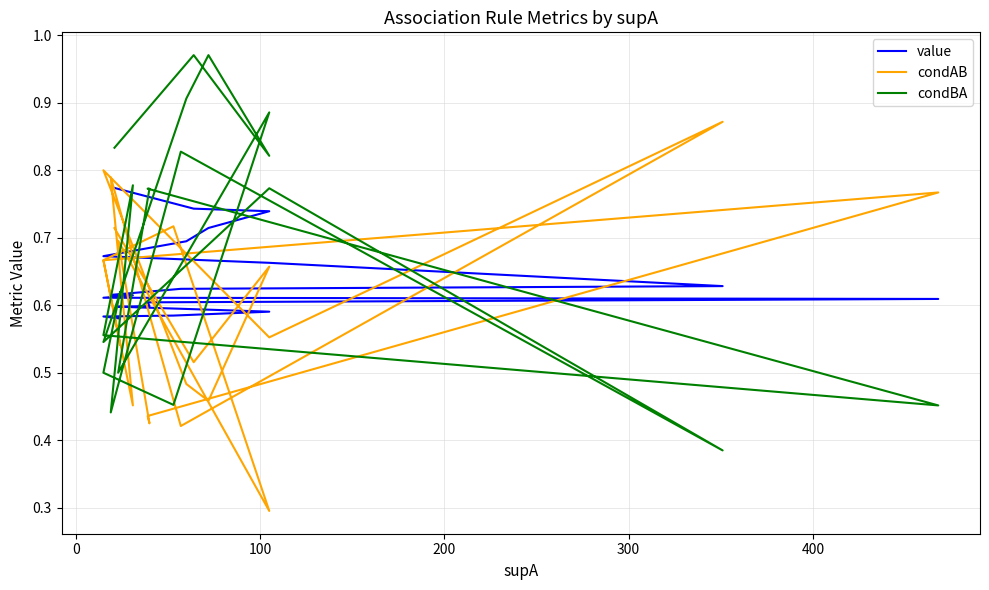

What is the total value across all series at 100?

2.2